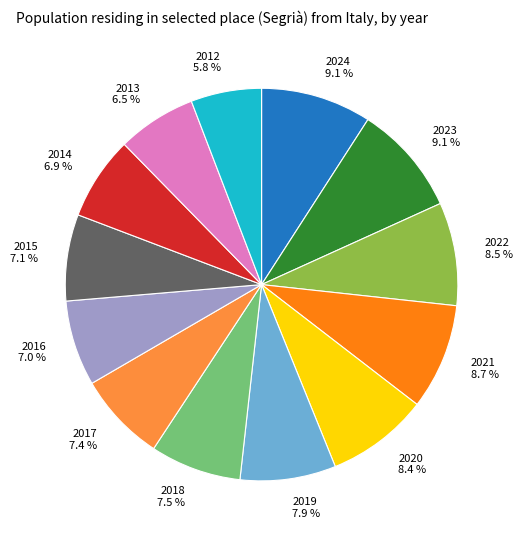

The 2017 slice represents 19% of the pie. True or false?

False